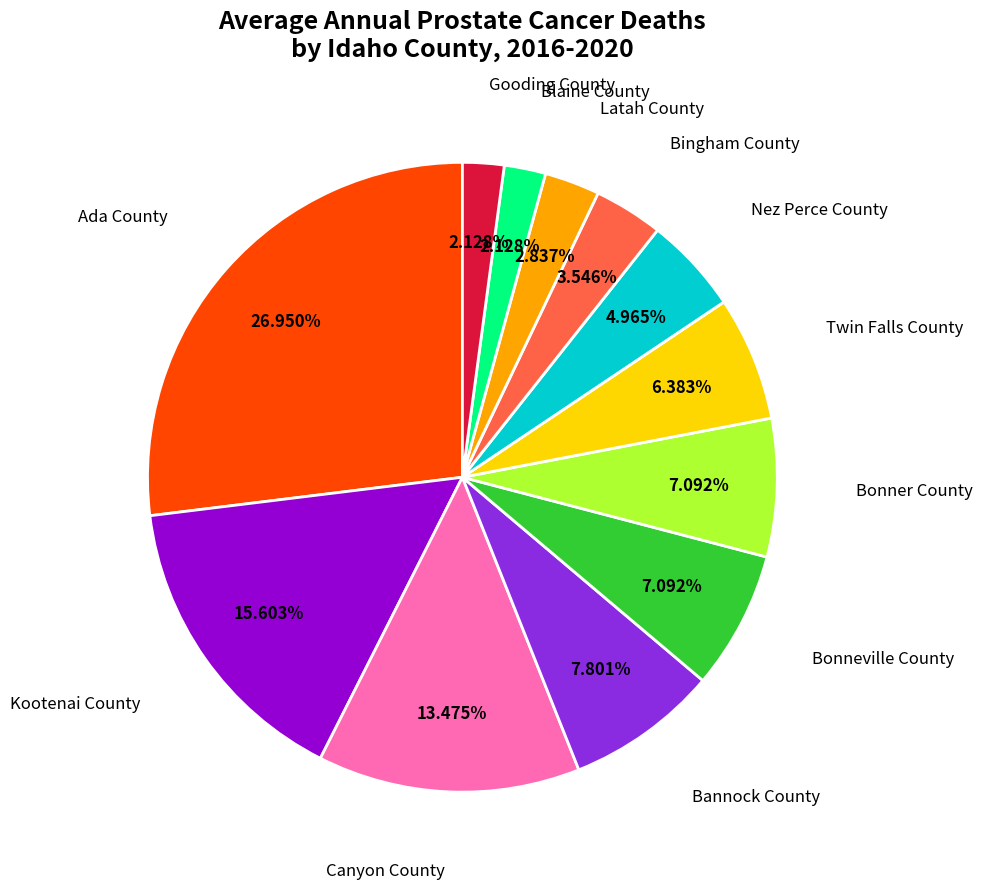

What is the ratio of the value at Bonner County to the value at Canyon County?

0.5